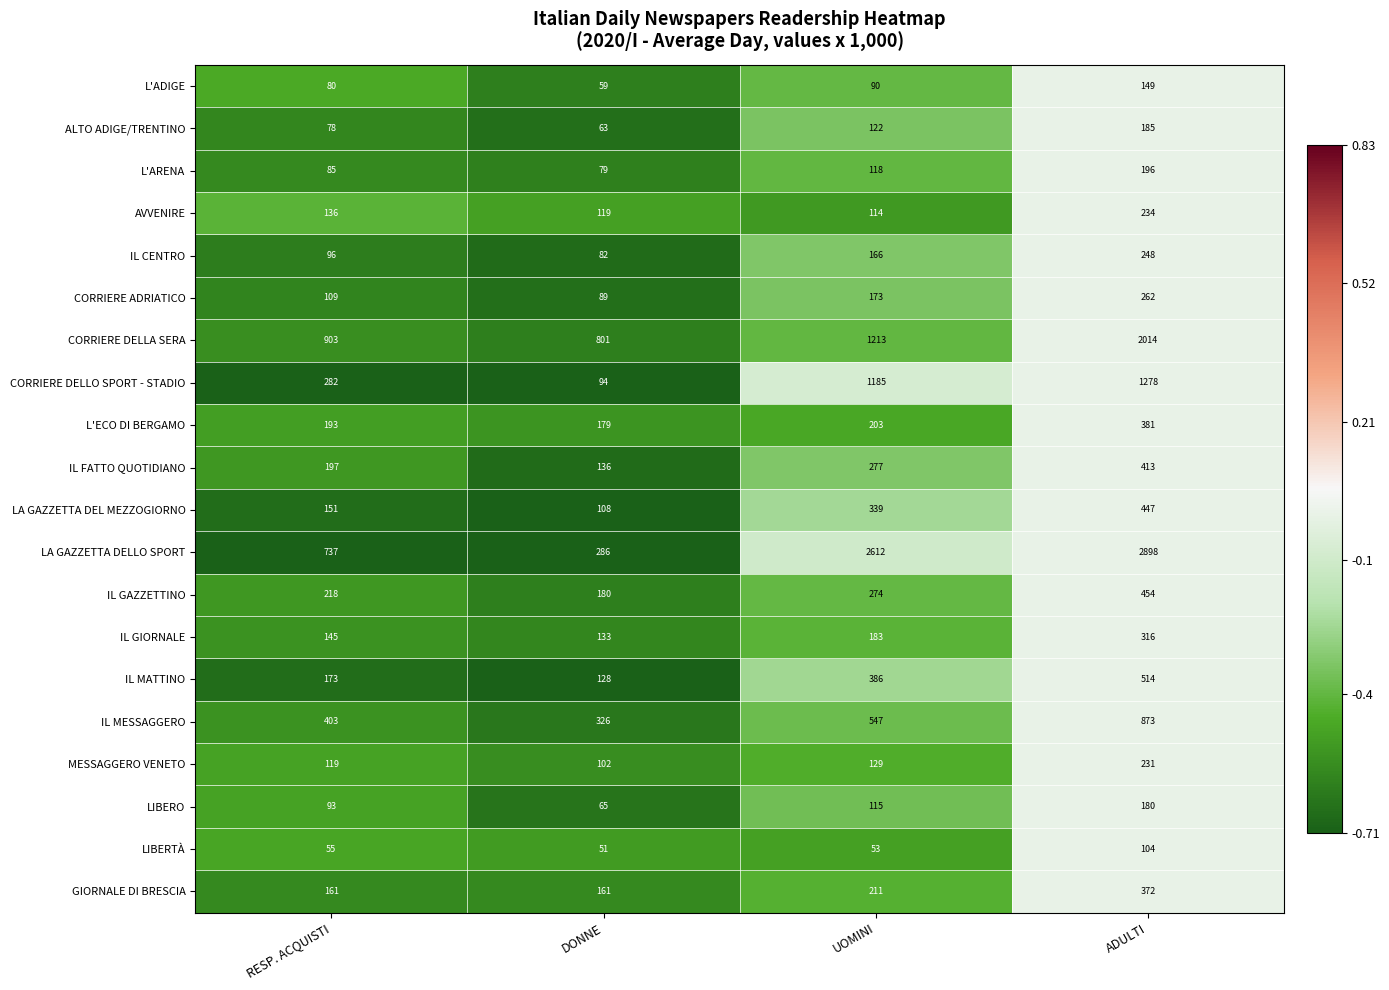

Which series changed the most between UOMINI and ADULTI?

CORRIERE DELLA SERA